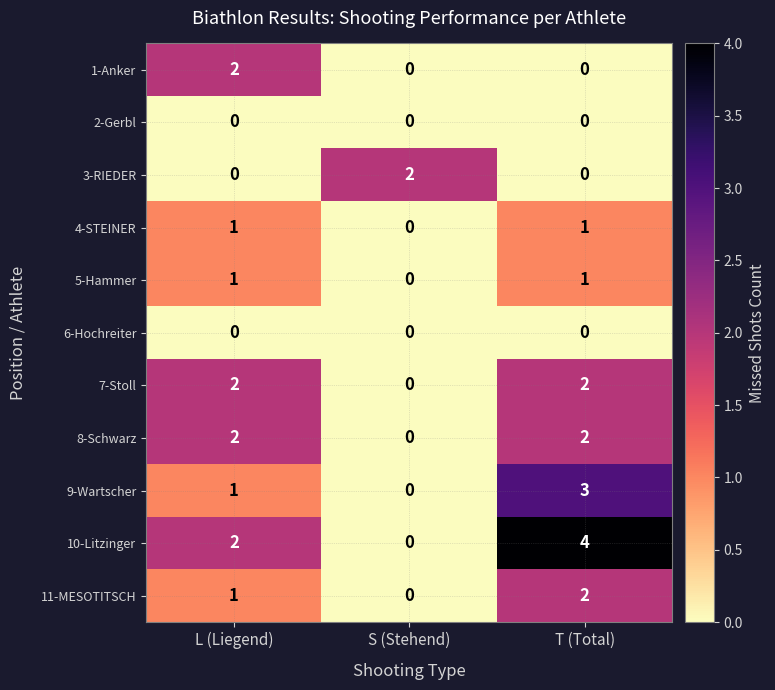

What is the greatest value displayed?

4